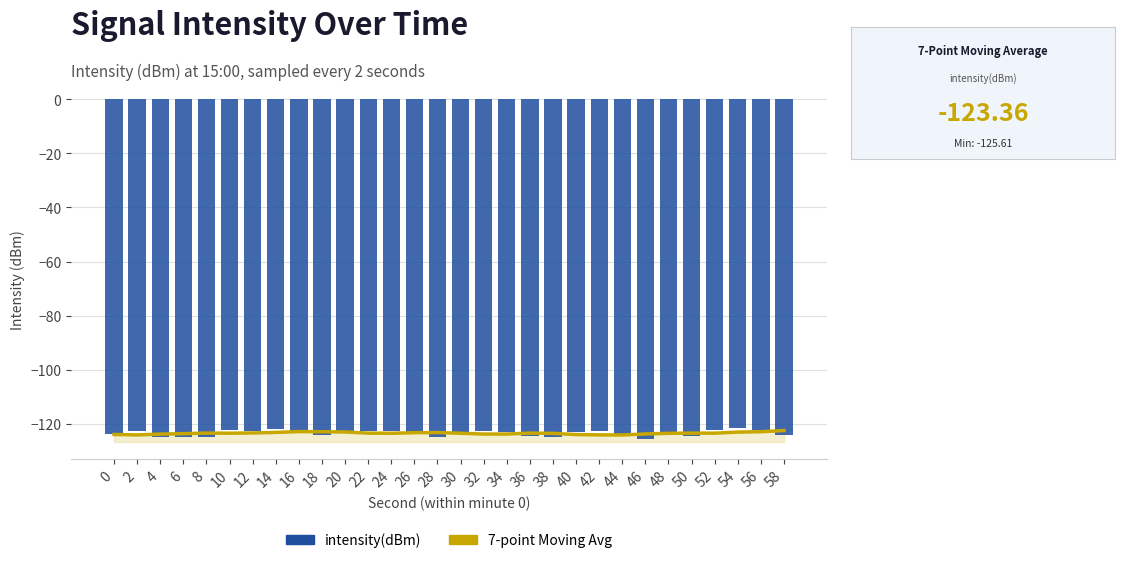

What is the sum of all intensity(dBm) values?

-3700.7